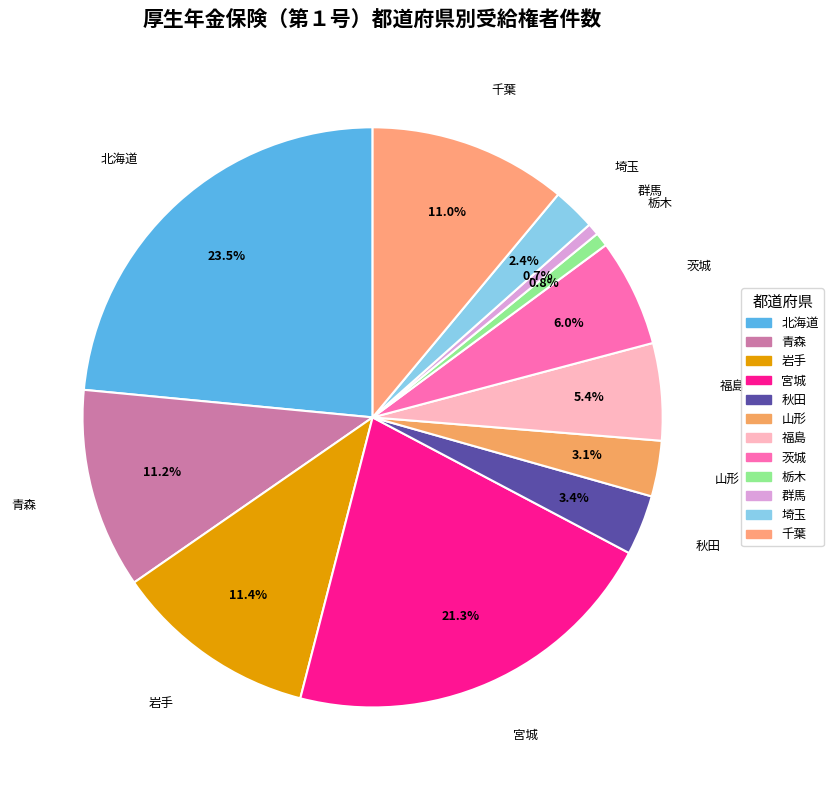

Does 岩手 represent more than half of the total?

No